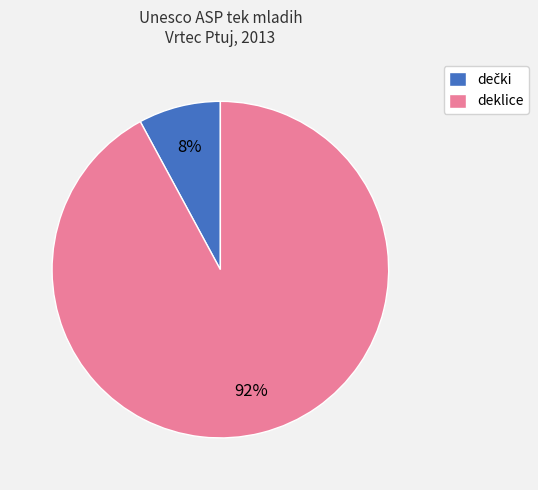

To the nearest percent, what portion does deklice represent?

92%